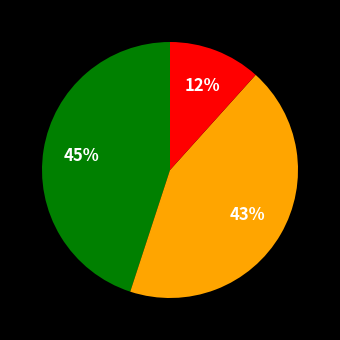

Is there a majority slice in this chart?

No